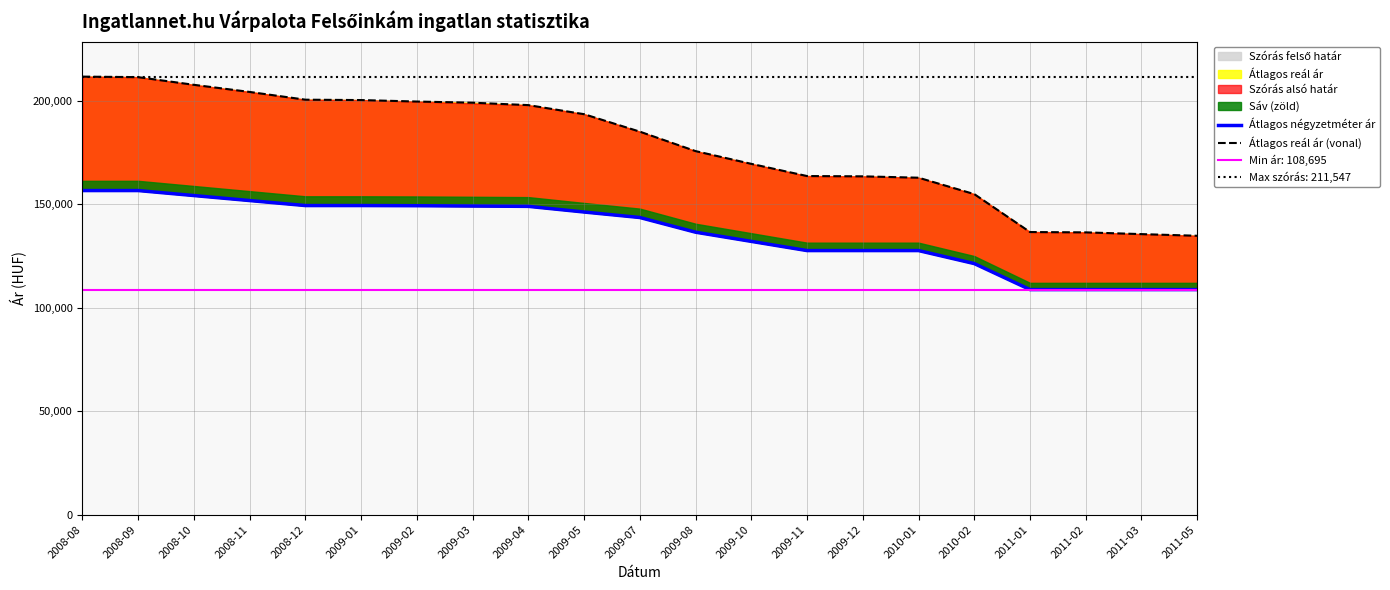

List the series in order of their overall mean, highest first.

Átlagos reál ár (vonal), Átlagos négyzetméter ár